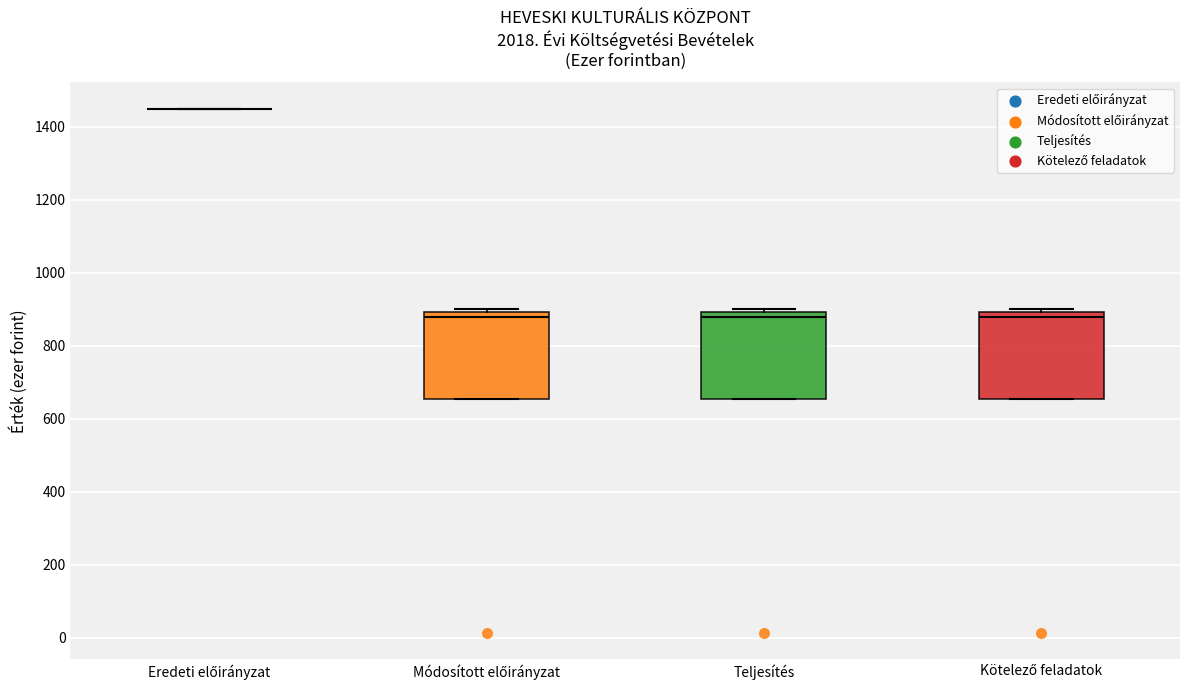

Reading left to right, transcribe this box plot: for each box, give where its median line is, the range the box spans, and where its two whiskers end, as read against the y-axis. The values are not printed on the chart, so give them approximately, as read against the axis.

Eredeti előirányzat: box collapsed to a line at 1460, whiskers 1460 to 1460
Módosított előirányzat: median 880, box 660 to 900, whiskers 660 to 900 (just above the box's upper edge)
Teljesítés: median 880, box 660 to 900, whiskers 660 to 900 (just above the box's upper edge)
Kötelező feladatok: median 880, box 660 to 900, whiskers 660 to 900 (just above the box's upper edge)